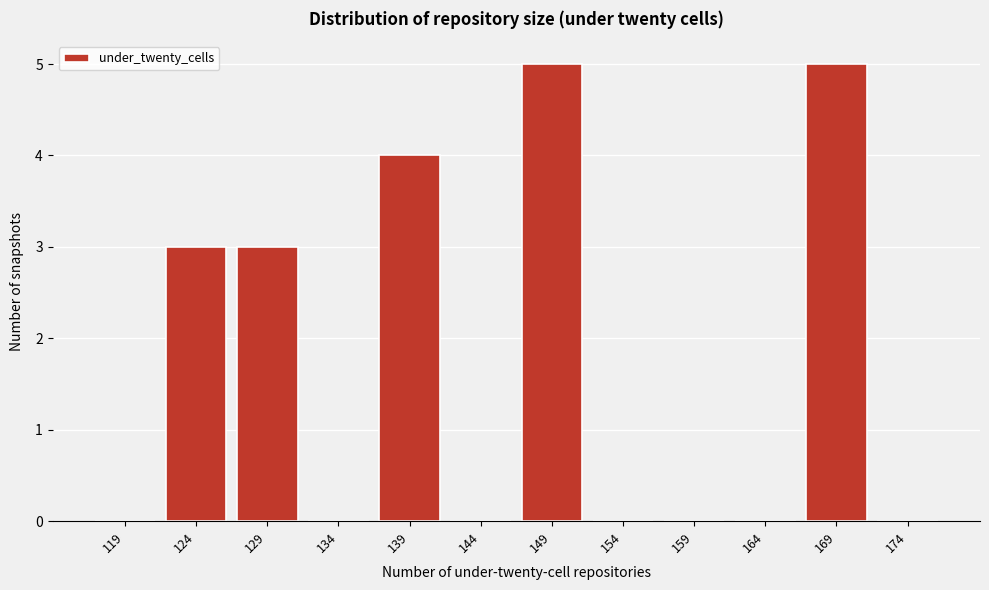

How tall is the bar that spans 122 to 127 on the x-axis? The values are not printed on the chart, so give them approximately, as read against the axis.

3